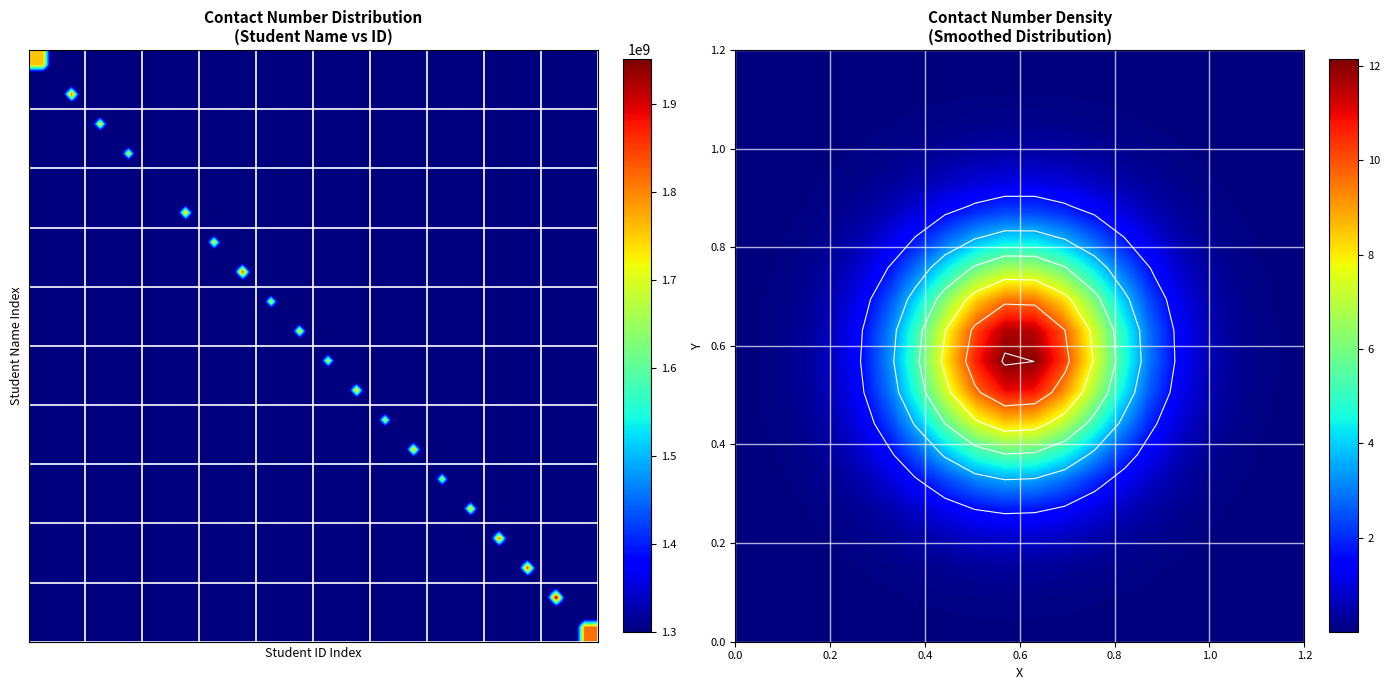

How many series are shown in this chart?

20